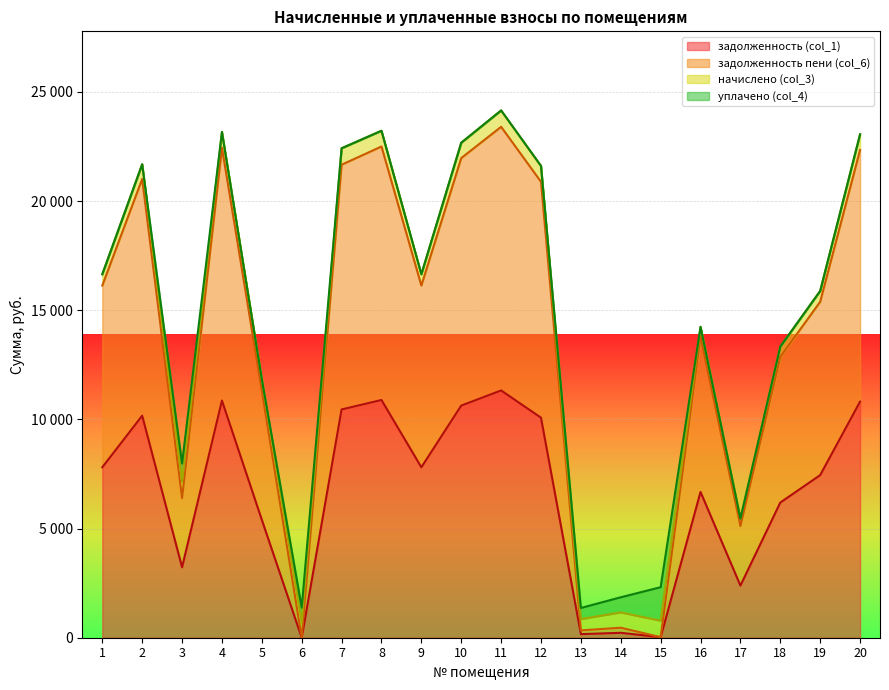

The value of задолженность пени (col_6) at 3 is 8870.5. True or false?

False